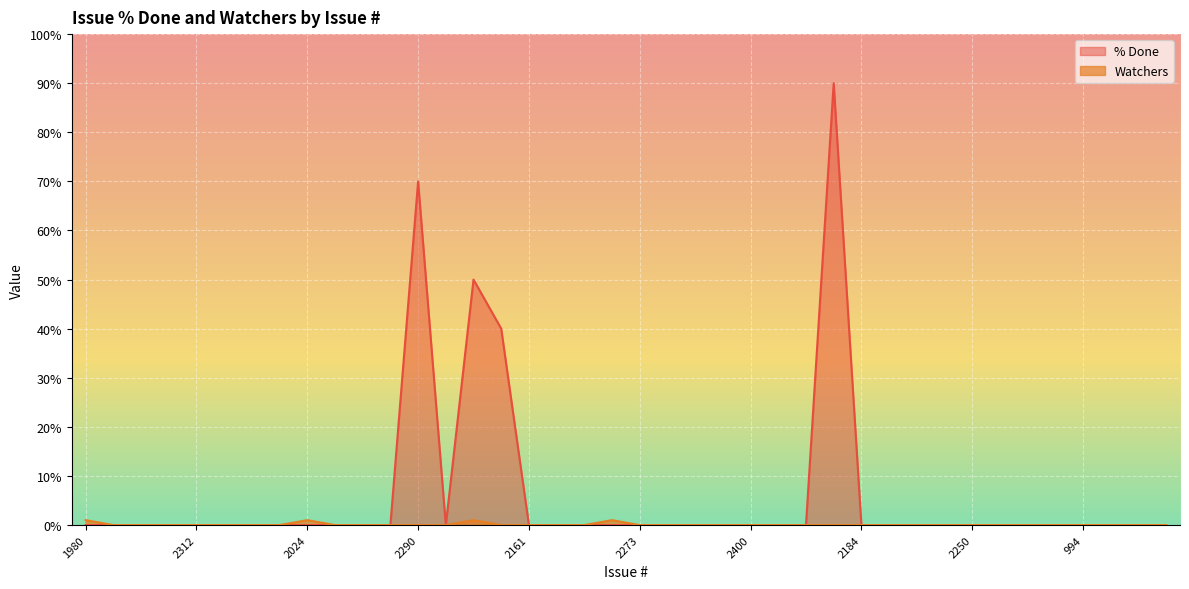

True or false: % Done and Watchers cross at least once.

False